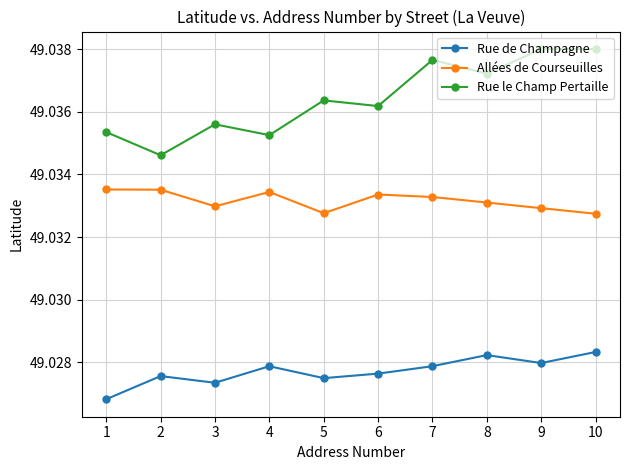

Which series has the largest total across all categories?

Rue le Champ Pertaille